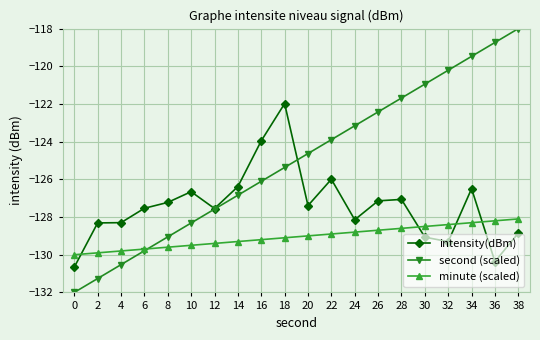

Which series ends up on top after the final intersection of minute (scaled) and intensity(dBm)?

minute (scaled)